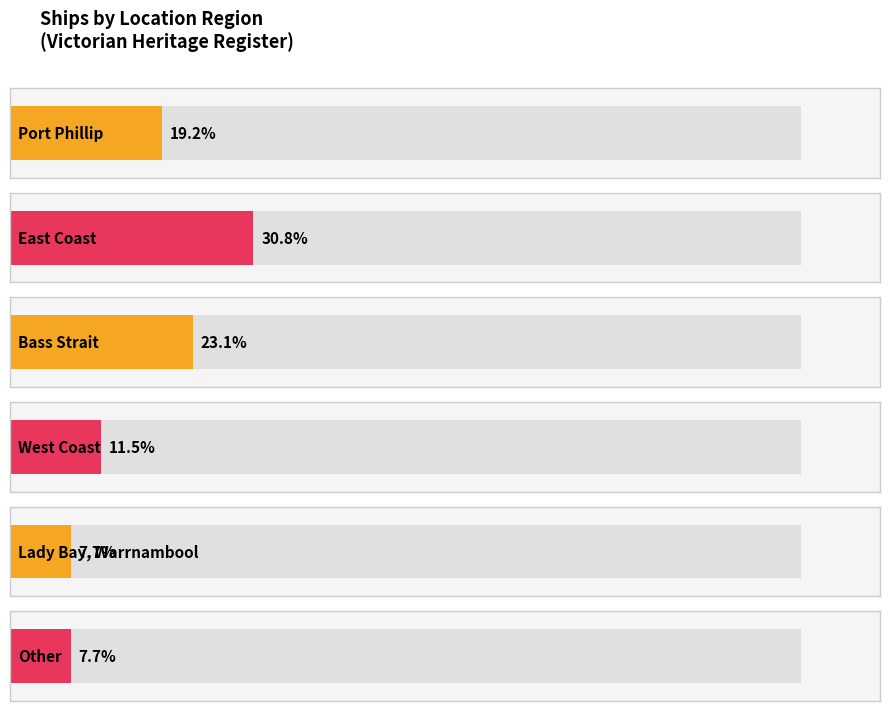

How many data points does each series have?

6